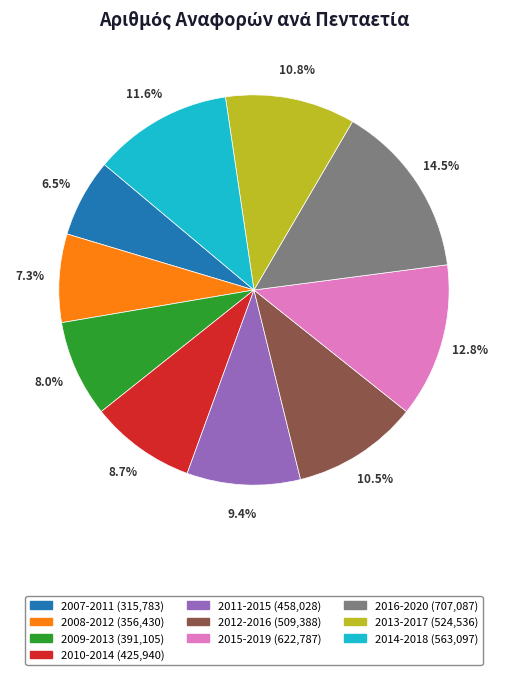

Does any single category account for the majority?

No